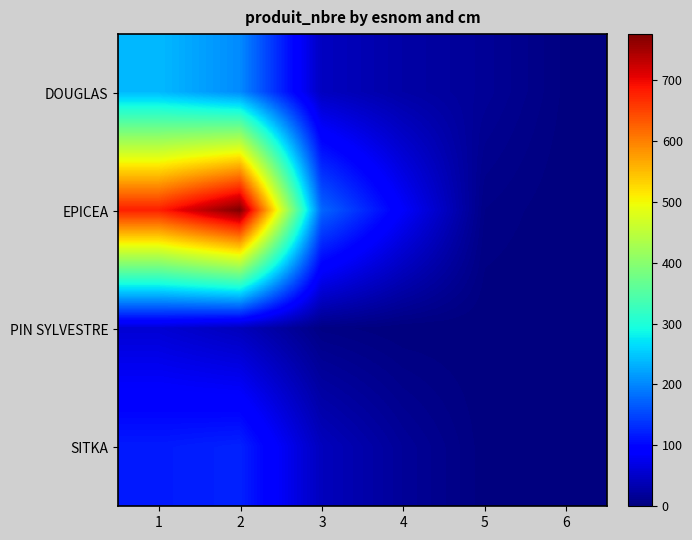

Reading right to left, list all the values displayed in this chart.

DOUGLAS: 6=2	5=17	4=27	3=45	2=203	1=239
EPICEA: 6=0	5=6	4=86	3=176	2=775	1=679
PIN SYLVESTRE: 6=0	5=0	4=0	3=5	2=42	1=58
SITKA: 6=0	5=1	4=18	3=43	2=123	1=117